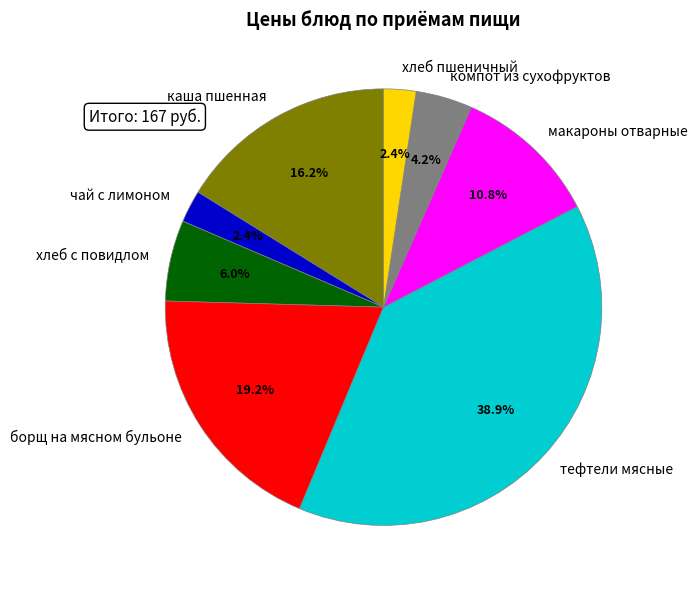

What percentage is the макароны отварные slice, to the nearest percent?

11%